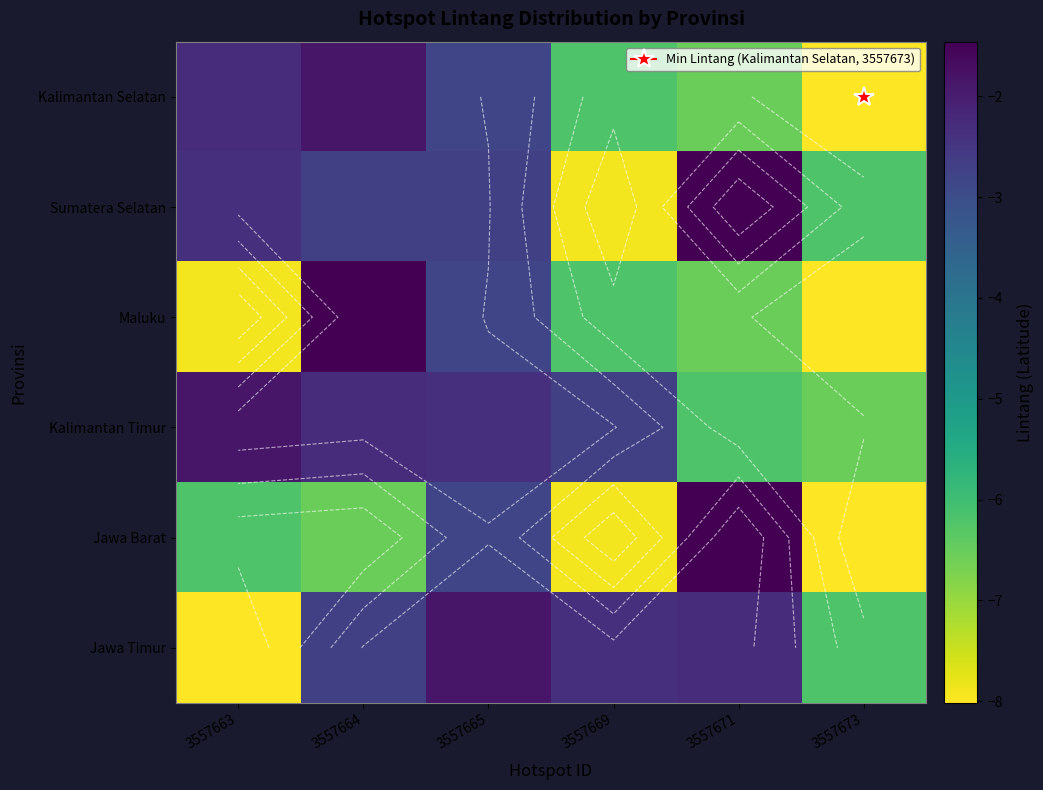

True or false: Sumatera Selatan has a value of -1.3 at 3557663.

False